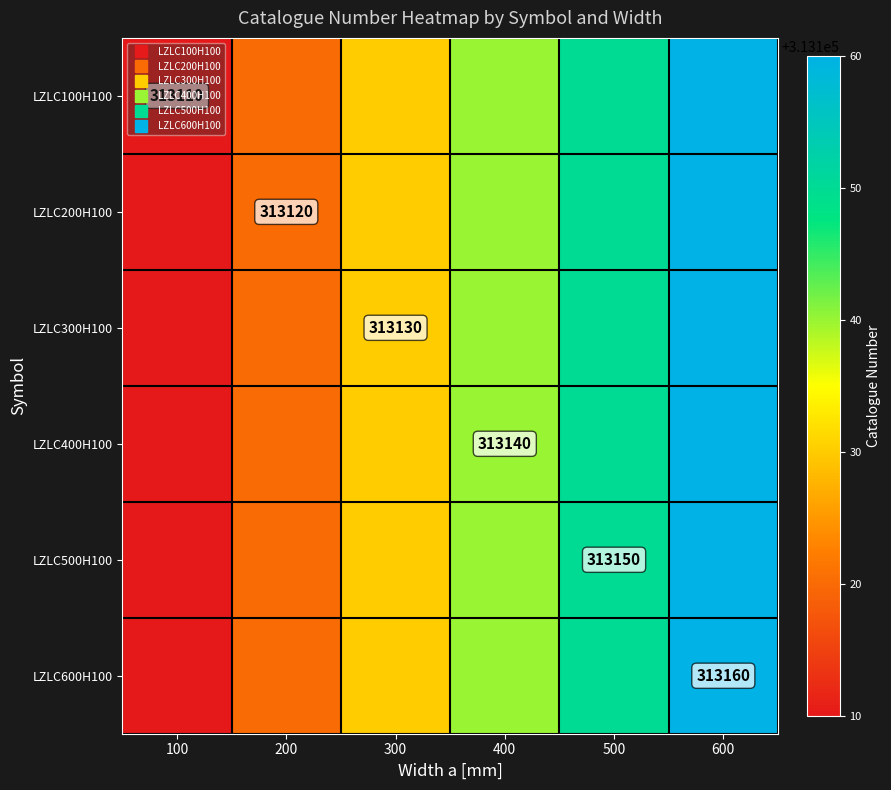

What is the greatest value displayed?

313160